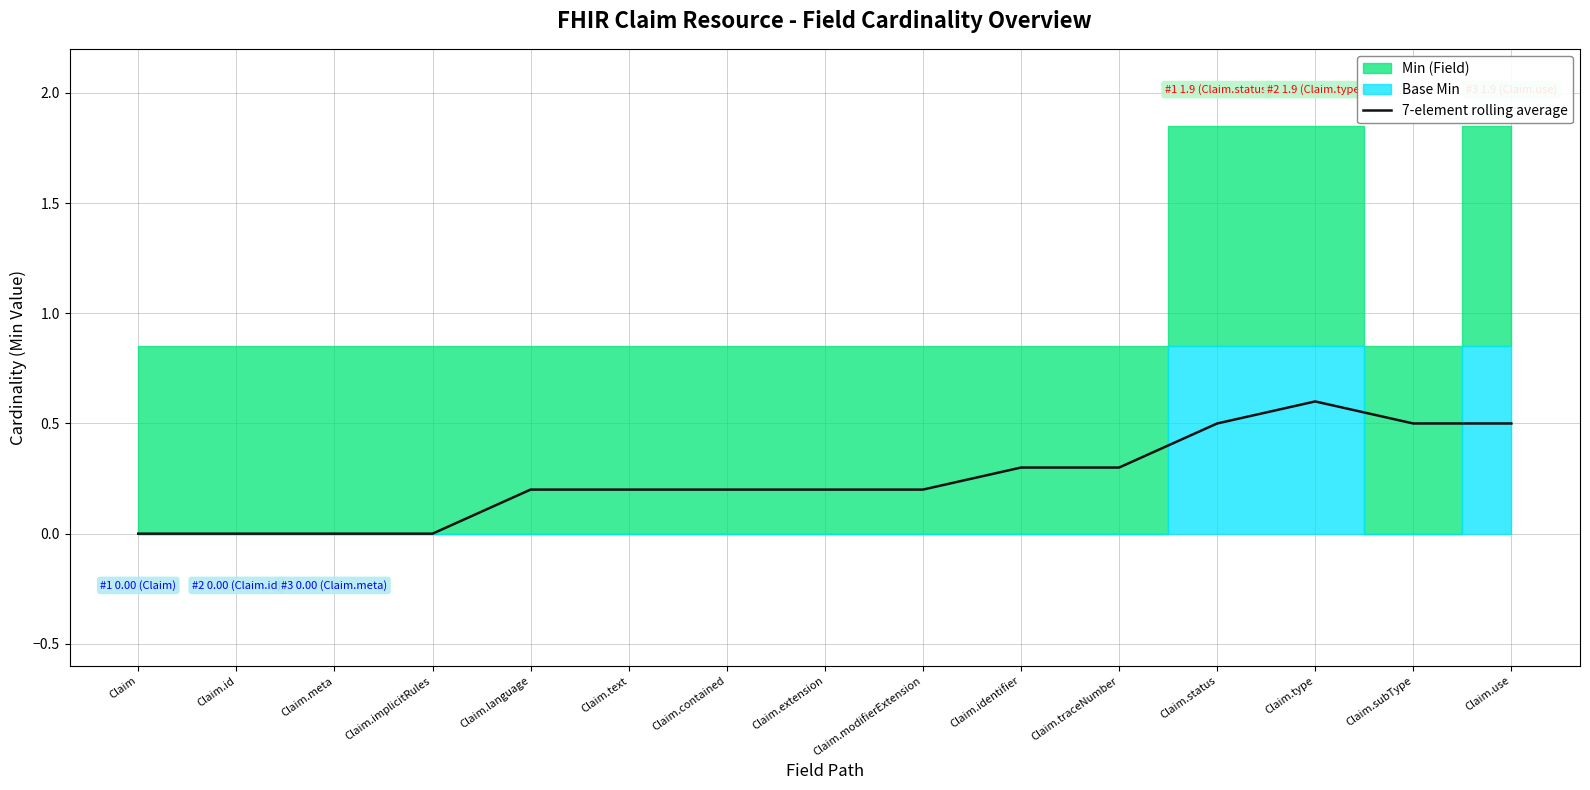

True or false: the data has more than 1 interior local peaks.

False